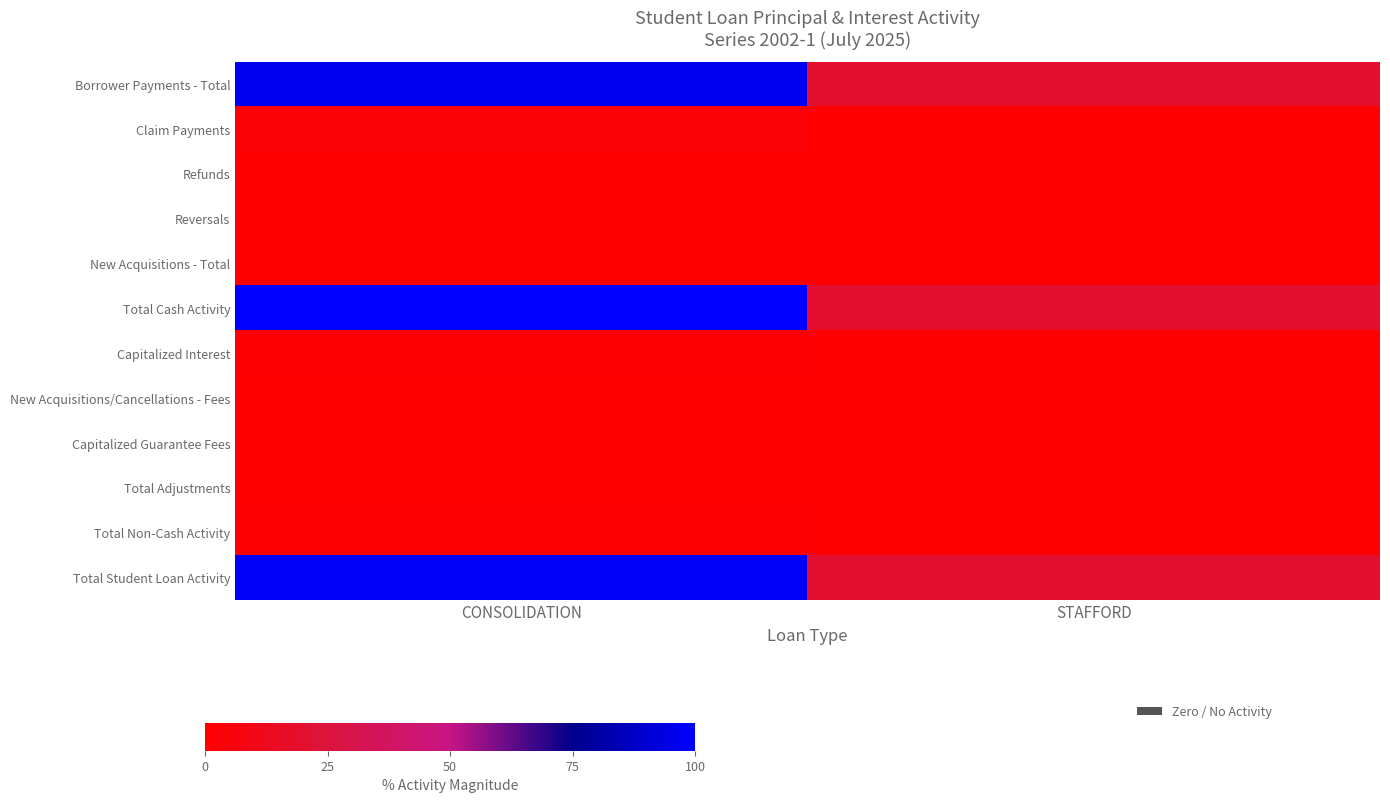

Which label corresponds to the smallest value in the chart?

CONSOLIDATION